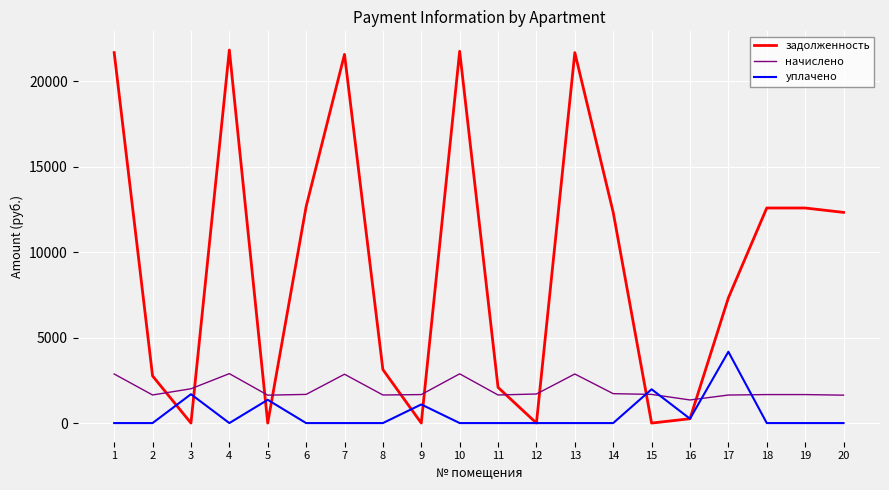

True or false: начислено has more than 1 interior local peaks.

True